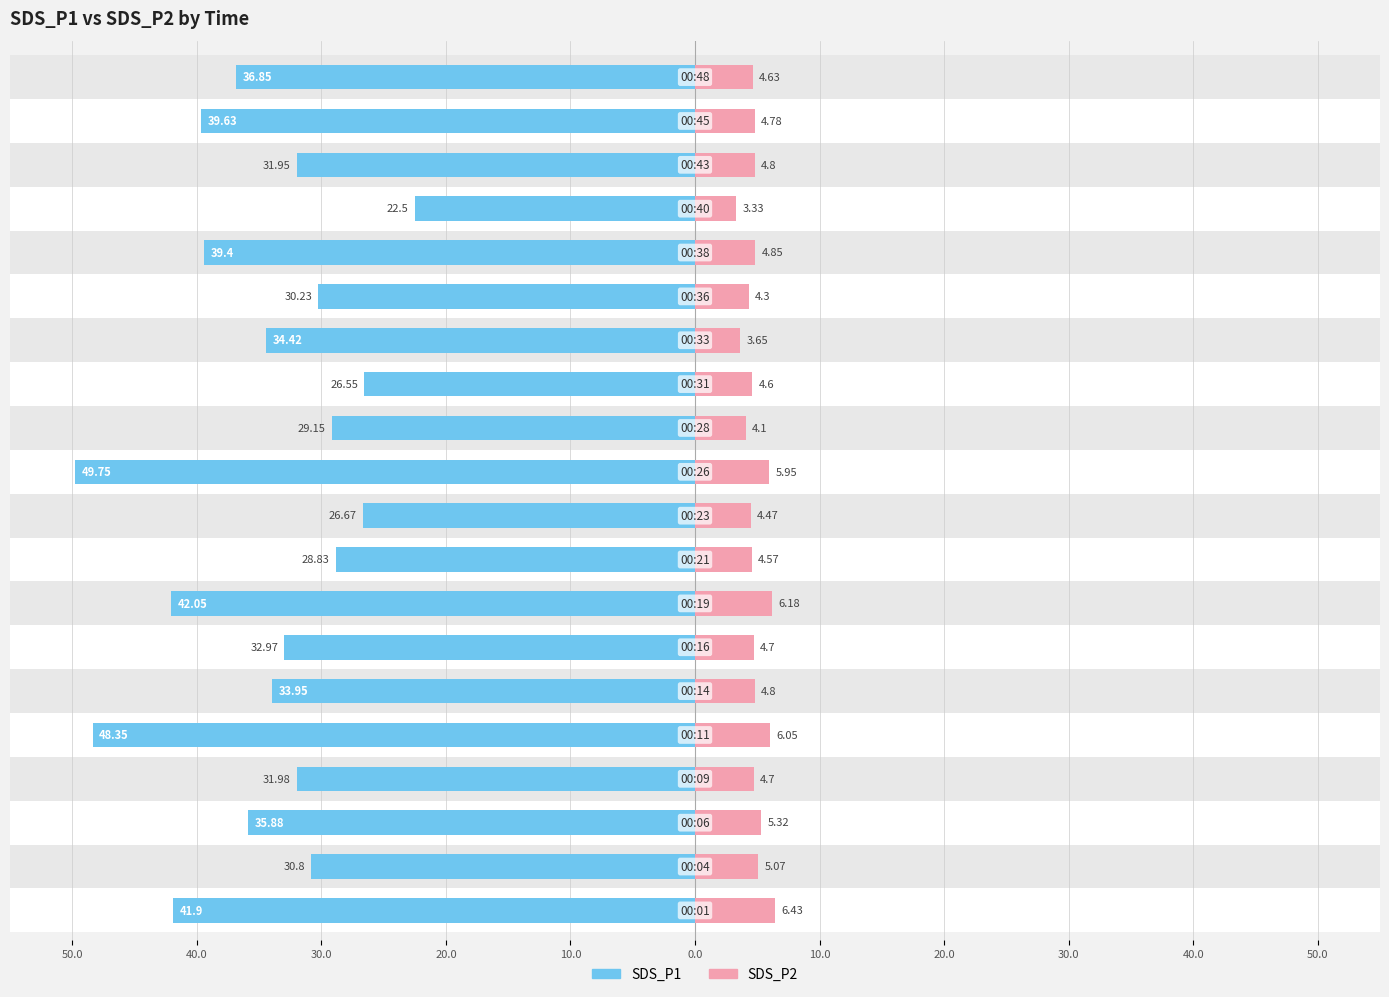

What is the highest value of the SDS_P2 series?

6.4